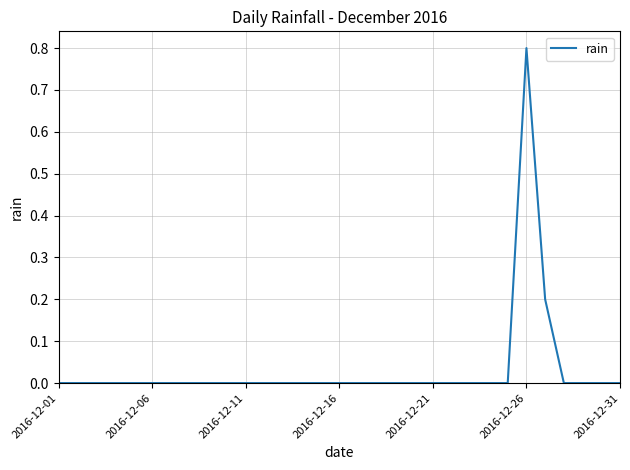

What is the maximum value shown in the chart?

0.8